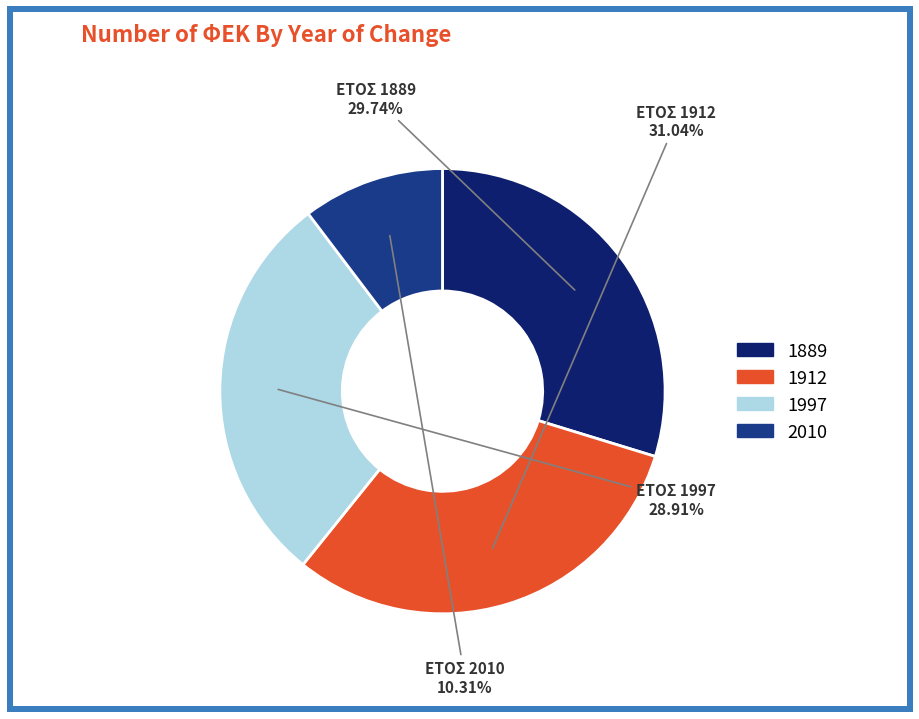

Approximately how many times larger is the value at 2010 compared to 1889?

0.3